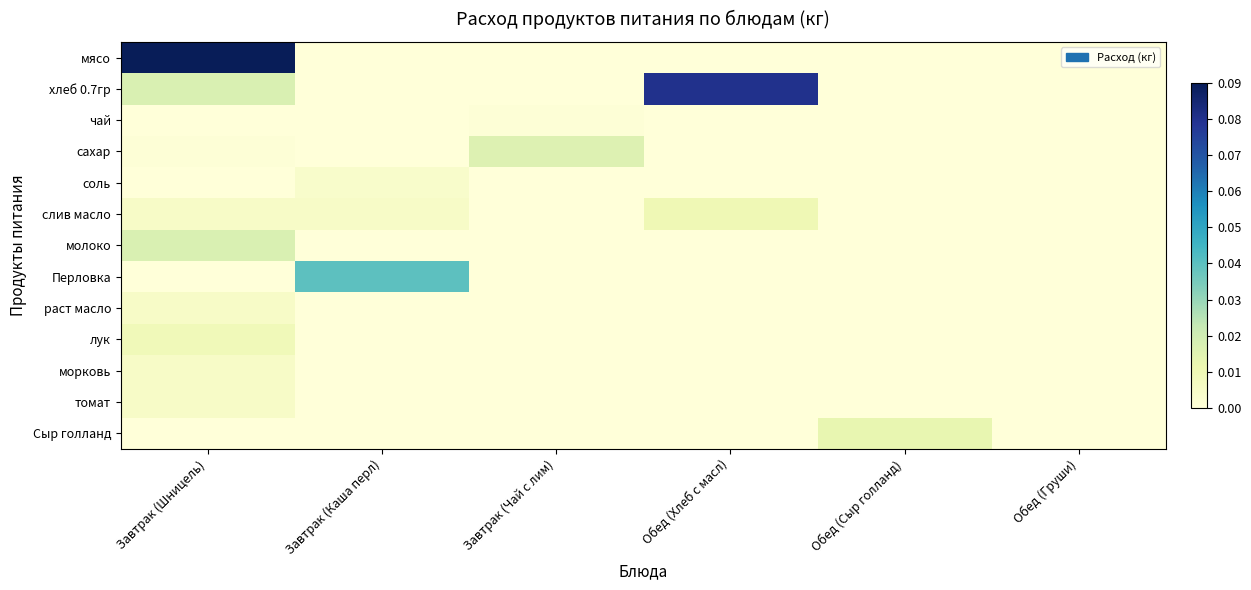

At how many categories does at least one series exceed 0?

5